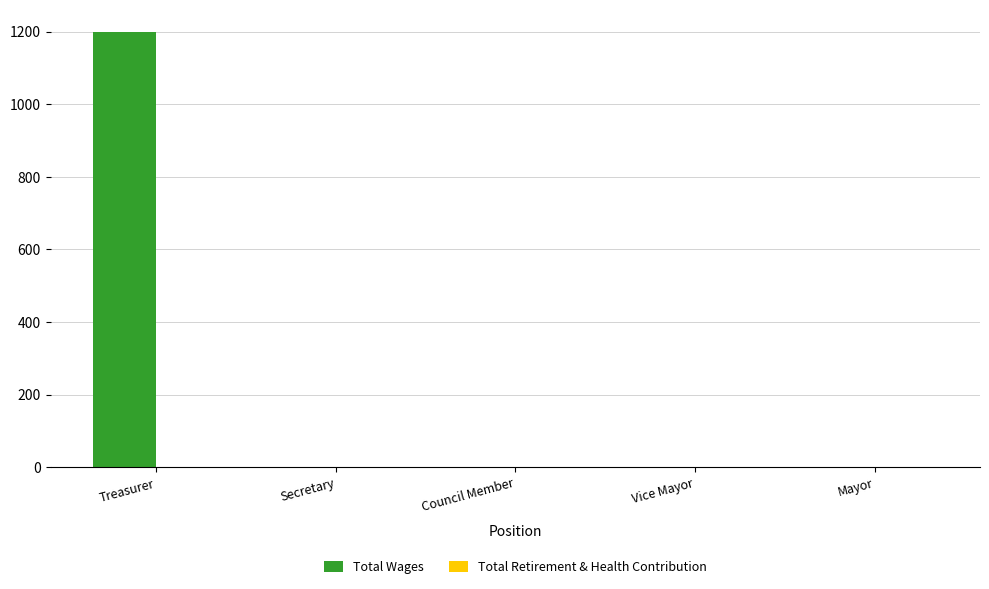

How many categories are shown in the chart?

5